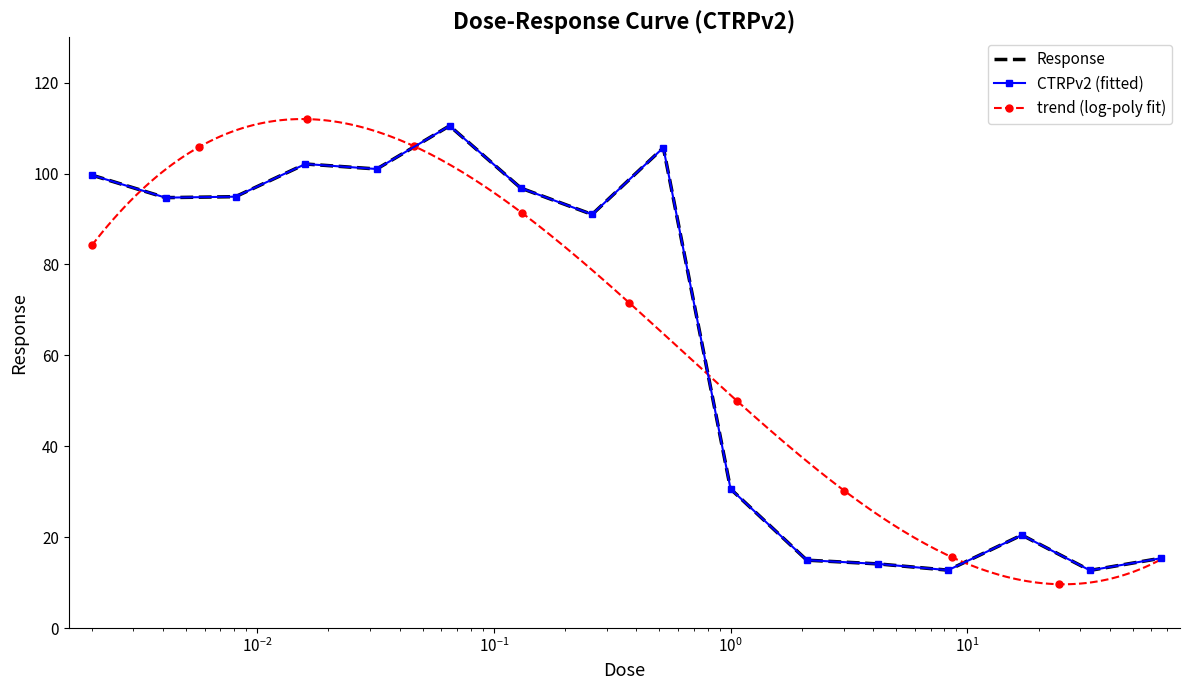

What is the change in value from 0.13 to 8.3?

-84.1